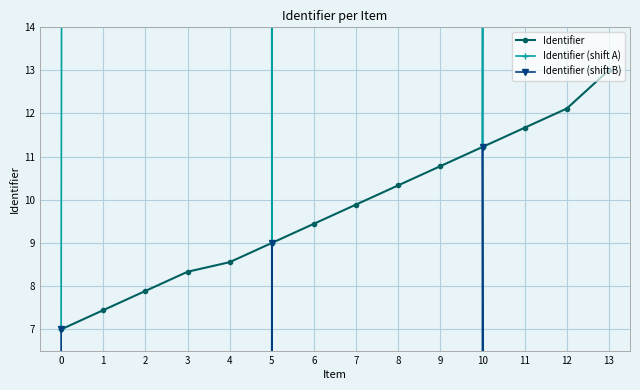

What is the spread (max minus min) of values at 12?

2222.2